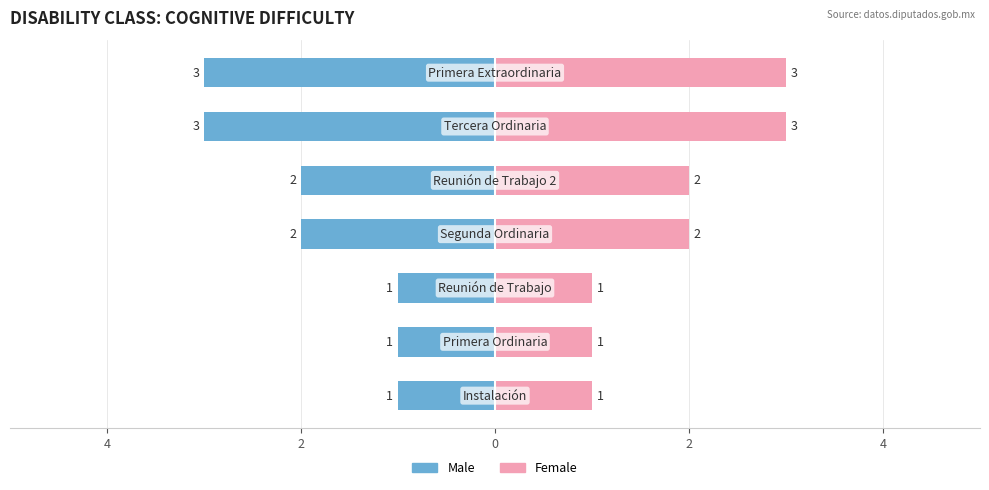

Count the number of data series in this chart.

2